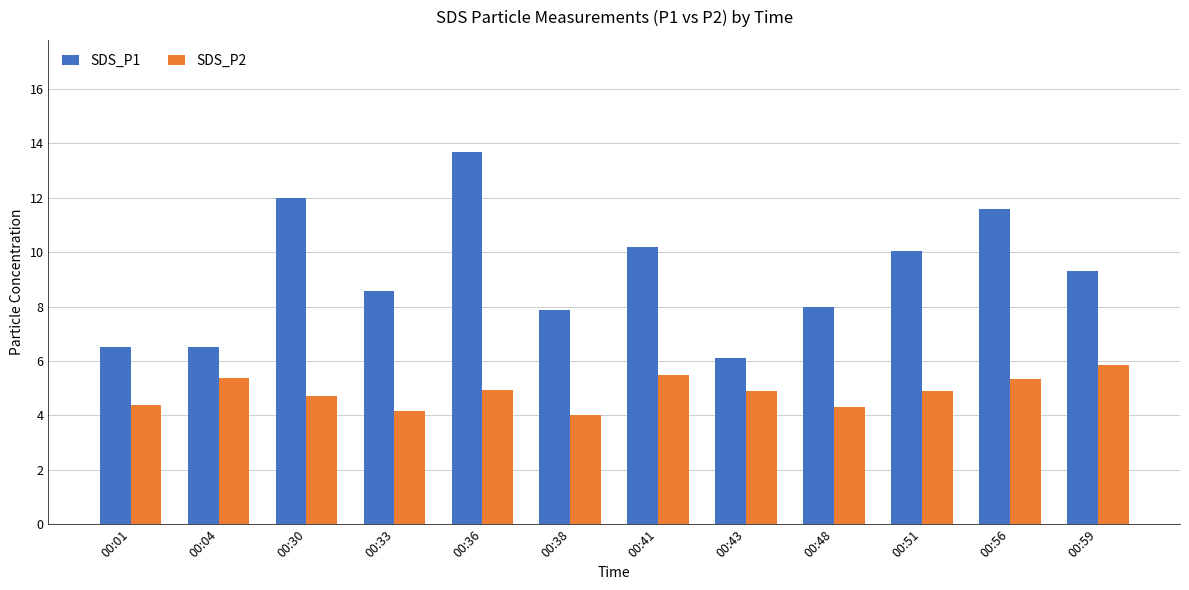

What are all the series names shown in the legend?

SDS_P1, SDS_P2